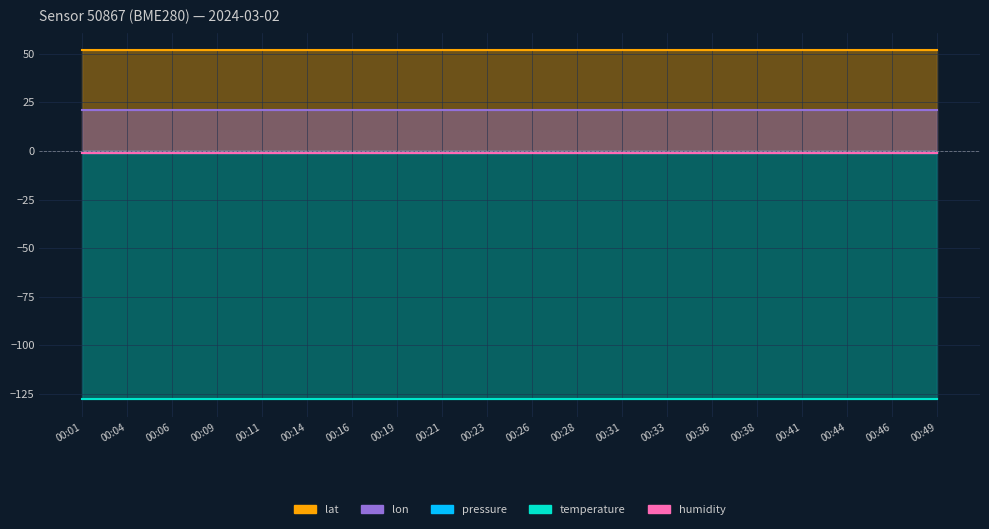

What is the lowest value of the lat series?

51.9